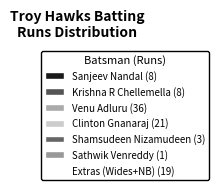

How many segments does this pie chart have?

7